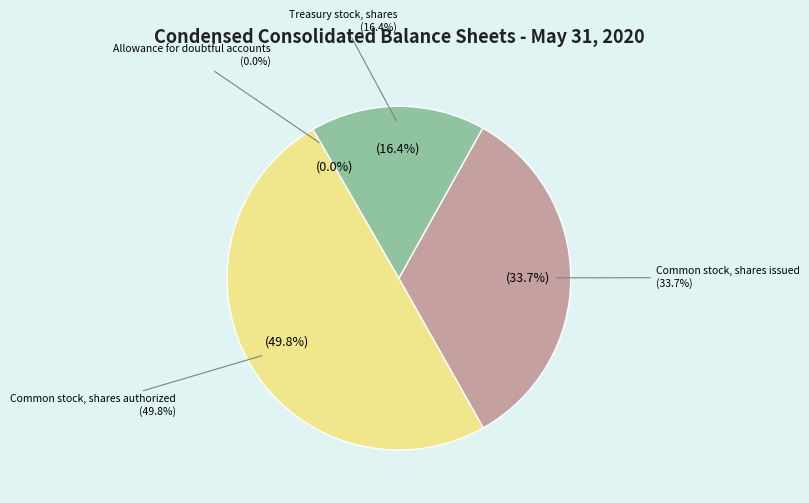

How many segments does this pie chart have?

4